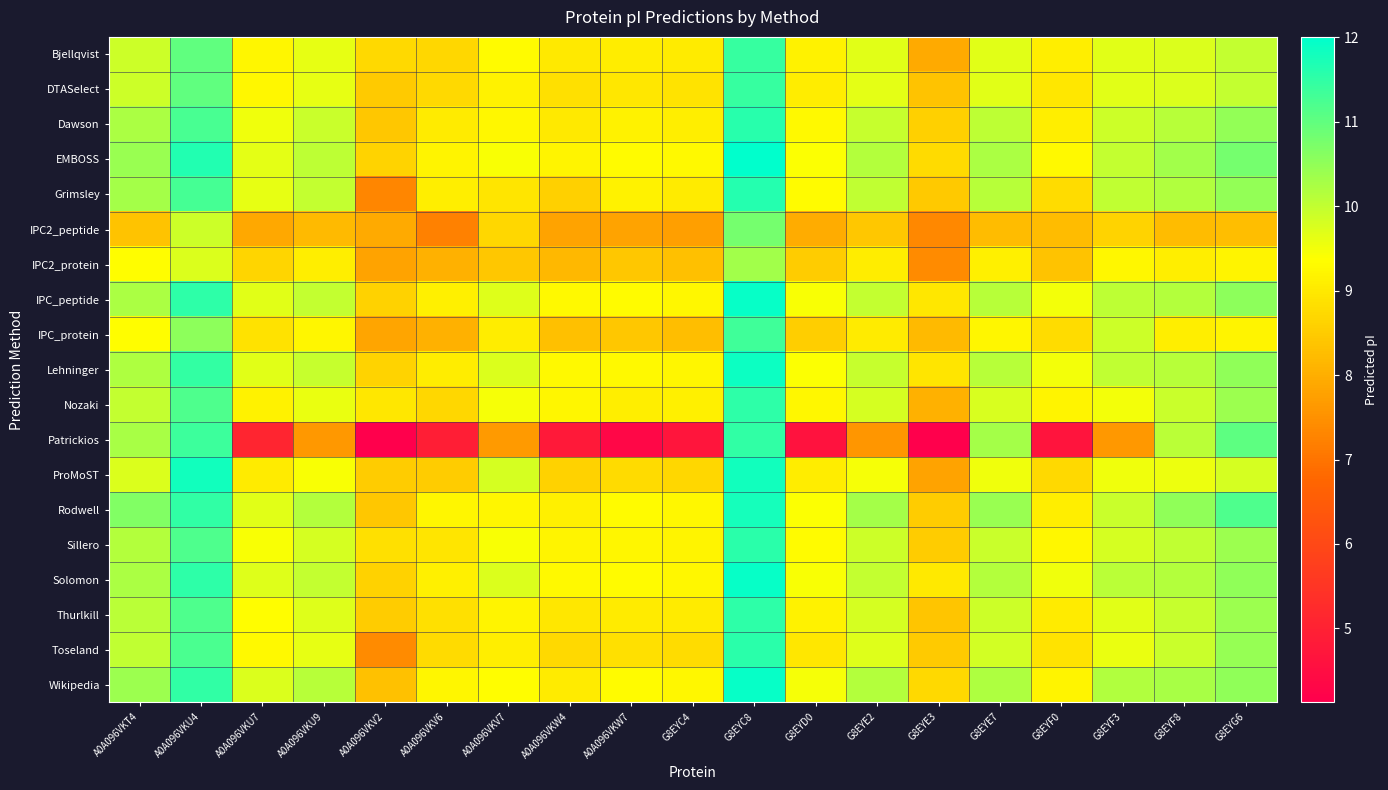

Reading left to right, what are all the values shown in this chart?

Bjellqvist: A0A096VKT4=9.9	A0A096VKU4=11.0	A0A096VKU7=9.2	A0A096VKU9=9.6	A0A096VKV2=8.7	A0A096VKV6=8.7	A0A096VKV7=9.3	A0A096VKW4=9.0	A0A096VKW7=9.1	G8EYC4=9.0	G8EYC8=11.4	G8EYD0=9.2	G8EYE2=9.7	G8EYE3=7.9	G8EYE7=9.7	G8EYF0=9.1	G8EYF3=9.7	G8EYF8=9.8	G8EYG6=10.0
DTASelect: A0A096VKT4=9.9	A0A096VKU4=11.0	A0A096VKU7=9.2	A0A096VKU9=9.6	A0A096VKV2=8.5	A0A096VKV6=8.7	A0A096VKV7=9.2	A0A096VKW4=8.9	A0A096VKW7=9.0	G8EYC4=8.9	G8EYC8=11.4	G8EYD0=9.1	G8EYE2=9.6	G8EYE3=8.4	G8EYE7=9.7	G8EYF0=9.0	G8EYF3=9.7	G8EYF8=9.8	G8EYG6=10.0
Dawson: A0A096VKT4=10.2	A0A096VKU4=11.3	A0A096VKU7=9.5	A0A096VKU9=9.9	A0A096VKV2=8.4	A0A096VKV6=9.0	A0A096VKV7=9.2	A0A096VKW4=9.0	A0A096VKW7=9.2	G8EYC4=9.1	G8EYC8=11.6	G8EYD0=9.3	G8EYE2=10.0	G8EYE3=8.6	G8EYE7=10.0	G8EYF0=9.1	G8EYF3=9.9	G8EYF8=10.1	G8EYG6=10.5
EMBOSS: A0A096VKT4=10.4	A0A096VKU4=11.7	A0A096VKU7=9.7	A0A096VKU9=10.0	A0A096VKV2=8.6	A0A096VKV6=9.2	A0A096VKV7=9.4	A0A096VKW4=9.2	A0A096VKW7=9.3	G8EYC4=9.3	G8EYC8=12.0	G8EYD0=9.4	G8EYE2=10.1	G8EYE3=8.8	G8EYE7=10.2	G8EYF0=9.3	G8EYF3=10.0	G8EYF8=10.3	G8EYG6=10.8
Grimsley: A0A096VKT4=10.3	A0A096VKU4=11.3	A0A096VKU7=9.6	A0A096VKU9=10.0	A0A096VKV2=7.3	A0A096VKV6=9.1	A0A096VKV7=8.9	A0A096VKW4=8.6	A0A096VKW7=9.2	G8EYC4=9.0	G8EYC8=11.6	G8EYD0=9.3	G8EYE2=10.0	G8EYE3=8.5	G8EYE7=10.1	G8EYF0=8.8	G8EYF3=10.0	G8EYF8=10.2	G8EYG6=10.5
IPC2_peptide: A0A096VKT4=8.4	A0A096VKU4=9.9	A0A096VKU7=7.9	A0A096VKU9=8.2	A0A096VKV2=7.9	A0A096VKV6=7.2	A0A096VKV7=8.7	A0A096VKW4=7.8	A0A096VKW7=7.8	G8EYC4=7.7	G8EYC8=10.8	G8EYD0=8.0	G8EYE2=8.4	G8EYE3=7.3	G8EYE7=8.2	G8EYF0=8.2	G8EYF3=8.6	G8EYF8=8.2	G8EYG6=8.3
IPC2_protein: A0A096VKT4=9.4	A0A096VKU4=9.7	A0A096VKU7=8.7	A0A096VKU9=9.1	A0A096VKV2=7.8	A0A096VKV6=8.0	A0A096VKV7=8.4	A0A096VKW4=8.2	A0A096VKW7=8.4	G8EYC4=8.3	G8EYC8=10.3	G8EYD0=8.5	G8EYE2=9.1	G8EYE3=7.4	G8EYE7=9.1	G8EYF0=8.4	G8EYF3=9.3	G8EYF8=9.1	G8EYG6=9.2
IPC_peptide: A0A096VKT4=10.2	A0A096VKU4=11.5	A0A096VKU7=9.7	A0A096VKU9=10.0	A0A096VKV2=8.6	A0A096VKV6=9.1	A0A096VKV7=9.7	A0A096VKW4=9.3	A0A096VKW7=9.3	G8EYC4=9.2	G8EYC8=11.9	G8EYD0=9.4	G8EYE2=10.0	G8EYE3=9.0	G8EYE7=10.1	G8EYF0=9.5	G8EYF3=10.0	G8EYF8=10.1	G8EYG6=10.5
IPC_protein: A0A096VKT4=9.4	A0A096VKU4=10.5	A0A096VKU7=8.9	A0A096VKU9=9.2	A0A096VKV2=7.8	A0A096VKV6=8.0	A0A096VKV7=9.1	A0A096VKW4=8.3	A0A096VKW7=8.4	G8EYC4=8.3	G8EYC8=11.3	G8EYD0=8.6	G8EYE2=9.0	G8EYE3=8.2	G8EYE7=9.2	G8EYF0=8.8	G8EYF3=9.9	G8EYF8=9.1	G8EYG6=9.2
Lehninger: A0A096VKT4=10.2	A0A096VKU4=11.5	A0A096VKU7=9.7	A0A096VKU9=10.0	A0A096VKV2=8.6	A0A096VKV6=9.1	A0A096VKV7=9.7	A0A096VKW4=9.3	A0A096VKW7=9.3	G8EYC4=9.2	G8EYC8=11.9	G8EYD0=9.4	G8EYE2=10.0	G8EYE3=8.9	G8EYE7=10.1	G8EYF0=9.5	G8EYF3=10.0	G8EYF8=10.1	G8EYG6=10.5
Nozaki: A0A096VKT4=10.0	A0A096VKU4=11.2	A0A096VKU7=9.2	A0A096VKU9=9.6	A0A096VKV2=9.0	A0A096VKV6=8.7	A0A096VKV7=9.5	A0A096VKW4=9.2	A0A096VKW7=9.1	G8EYC4=9.1	G8EYC8=11.5	G8EYD0=9.2	G8EYE2=9.8	G8EYE3=8.1	G8EYE7=9.8	G8EYF0=9.2	G8EYF3=9.5	G8EYF8=9.9	G8EYG6=10.4
Patrickios: A0A096VKT4=10.3	A0A096VKU4=11.4	A0A096VKU7=5.1	A0A096VKU9=7.6	A0A096VKV2=4.1	A0A096VKV6=4.9	A0A096VKV7=7.7	A0A096VKW4=4.8	A0A096VKW7=4.3	G8EYC4=4.7	G8EYC8=11.5	G8EYD0=4.6	G8EYE2=7.6	G8EYE3=4.1	G8EYE7=10.3	G8EYF0=4.7	G8EYF3=7.6	G8EYF8=10.1	G8EYG6=11.0
ProMoST: A0A096VKT4=9.8	A0A096VKU4=11.8	A0A096VKU7=9.0	A0A096VKU9=9.4	A0A096VKV2=8.5	A0A096VKV6=8.5	A0A096VKV7=9.8	A0A096VKW4=8.6	A0A096VKW7=8.8	G8EYC4=8.7	G8EYC8=11.8	G8EYD0=9.1	G8EYE2=9.5	G8EYE3=7.8	G8EYE7=9.5	G8EYF0=8.7	G8EYF3=9.5	G8EYF8=9.6	G8EYG6=9.8
Rodwell: A0A096VKT4=10.7	A0A096VKU4=11.5	A0A096VKU7=9.7	A0A096VKU9=10.1	A0A096VKV2=8.4	A0A096VKV6=9.2	A0A096VKV7=9.2	A0A096VKW4=9.1	A0A096VKW7=9.3	G8EYC4=9.3	G8EYC8=11.8	G8EYD0=9.4	G8EYE2=10.3	G8EYE3=8.5	G8EYE7=10.4	G8EYF0=9.1	G8EYF3=9.9	G8EYF8=10.5	G8EYG6=11.2
Sillero: A0A096VKT4=10.1	A0A096VKU4=11.2	A0A096VKU7=9.4	A0A096VKU9=9.8	A0A096VKV2=8.9	A0A096VKV6=8.9	A0A096VKV7=9.4	A0A096VKW4=9.2	A0A096VKW7=9.2	G8EYC4=9.2	G8EYC8=11.6	G8EYD0=9.3	G8EYE2=9.9	G8EYE3=8.5	G8EYE7=9.9	G8EYF0=9.3	G8EYF3=9.8	G8EYF8=10.0	G8EYG6=10.4
Solomon: A0A096VKT4=10.2	A0A096VKU4=11.5	A0A096VKU7=9.7	A0A096VKU9=10.0	A0A096VKV2=8.6	A0A096VKV6=9.1	A0A096VKV7=9.7	A0A096VKW4=9.3	A0A096VKW7=9.3	G8EYC4=9.2	G8EYC8=11.9	G8EYD0=9.4	G8EYE2=10.0	G8EYE3=9.0	G8EYE7=10.1	G8EYF0=9.5	G8EYF3=10.1	G8EYF8=10.1	G8EYG6=10.5
Thurlkill: A0A096VKT4=10.1	A0A096VKU4=11.2	A0A096VKU7=9.3	A0A096VKU9=9.7	A0A096VKV2=8.5	A0A096VKV6=8.9	A0A096VKV7=9.2	A0A096VKW4=9.0	A0A096VKW7=9.0	G8EYC4=9.0	G8EYC8=11.5	G8EYD0=9.2	G8EYE2=9.8	G8EYE3=8.4	G8EYE7=9.9	G8EYF0=9.0	G8EYF3=9.7	G8EYF8=10.0	G8EYG6=10.4
Toseland: A0A096VKT4=10.0	A0A096VKU4=11.2	A0A096VKU7=9.3	A0A096VKU9=9.6	A0A096VKV2=7.4	A0A096VKV6=8.8	A0A096VKV7=9.1	A0A096VKW4=8.7	A0A096VKW7=8.8	G8EYC4=8.8	G8EYC8=11.6	G8EYD0=9.0	G8EYE2=9.7	G8EYE3=8.5	G8EYE7=9.8	G8EYF0=8.9	G8EYF3=9.6	G8EYF8=9.9	G8EYG6=10.4
Wikipedia: A0A096VKT4=10.4	A0A096VKU4=11.5	A0A096VKU7=9.7	A0A096VKU9=10.1	A0A096VKV2=8.3	A0A096VKV6=9.2	A0A096VKV7=9.3	A0A096VKW4=9.0	A0A096VKW7=9.3	G8EYC4=9.2	G8EYC8=11.9	G8EYD0=9.5	G8EYE2=10.1	G8EYE3=8.7	G8EYE7=10.2	G8EYF0=9.2	G8EYF3=10.2	G8EYF8=10.3	G8EYG6=10.5